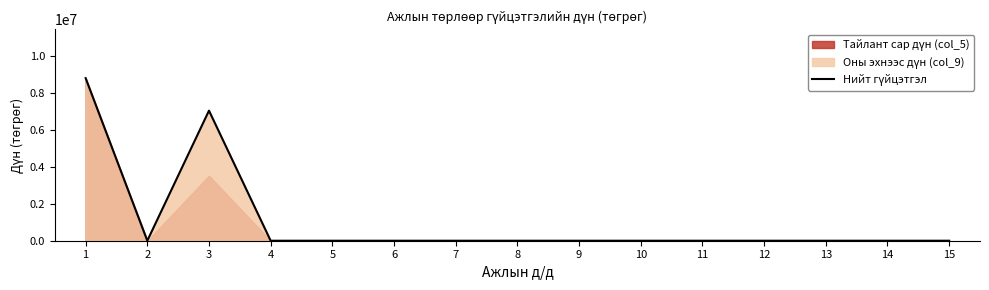

How many positive values are there?

2